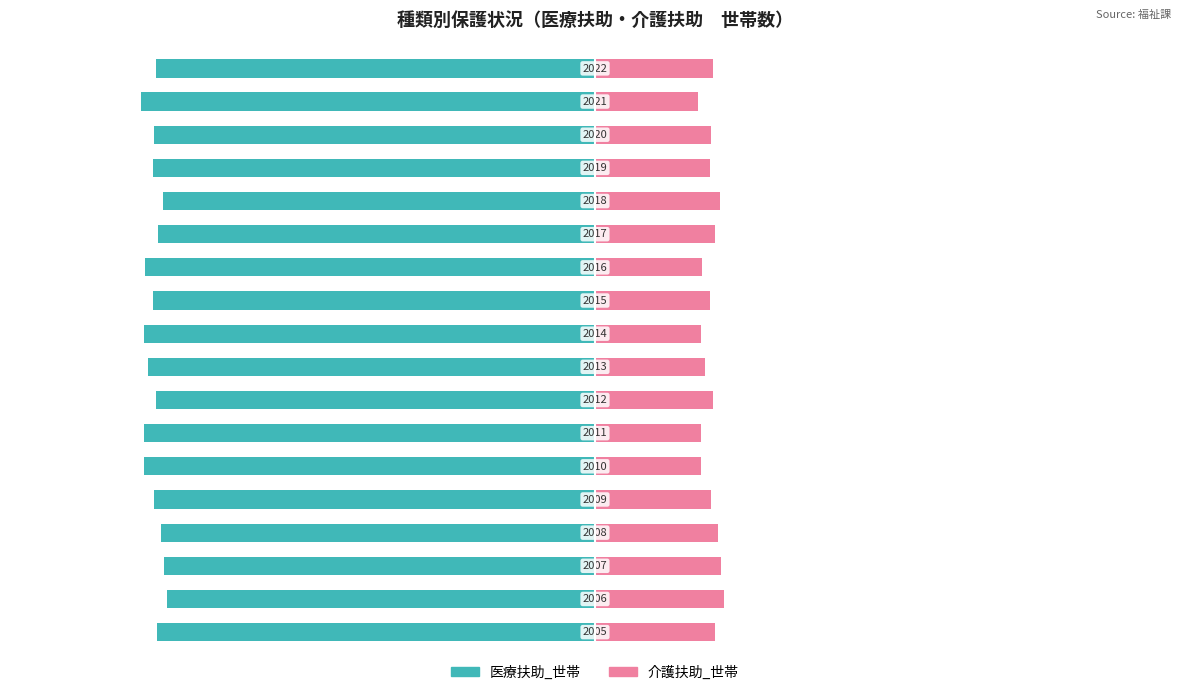

Reading right to left, what are all the values shown in this chart?

医療扶助_世帯: 17=-78.8	16=-81.5	15=-79.2	14=-79.3	13=-77.5	12=-78.5	11=-80.7	10=-79.3	9=-80.9	8=-80.2	7=-78.7	6=-80.9	5=-81.0	4=-79.1	3=-77.9	2=-77.4	1=-76.8	0=-78.5
介護扶助_世帯: 17=21.2	16=18.5	15=20.8	14=20.7	13=22.5	12=21.5	11=19.3	10=20.7	9=19.1	8=19.8	7=21.3	6=19.1	5=19.0	4=20.9	3=22.1	2=22.6	1=23.2	0=21.5